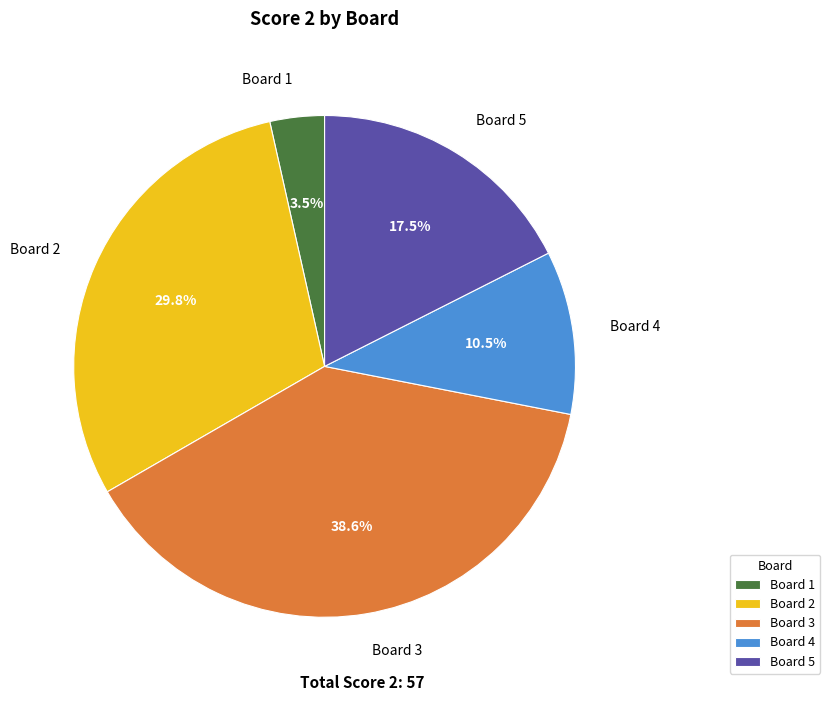

Combined, do Board 4 and Board 3 account for over 50%?

No